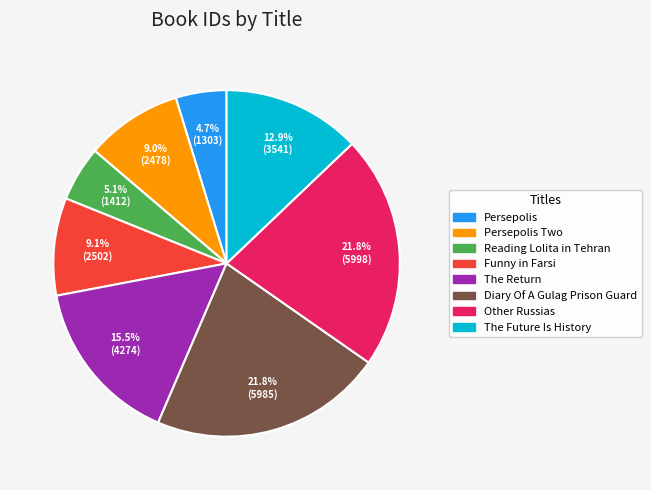

Does any single category account for the majority?

No